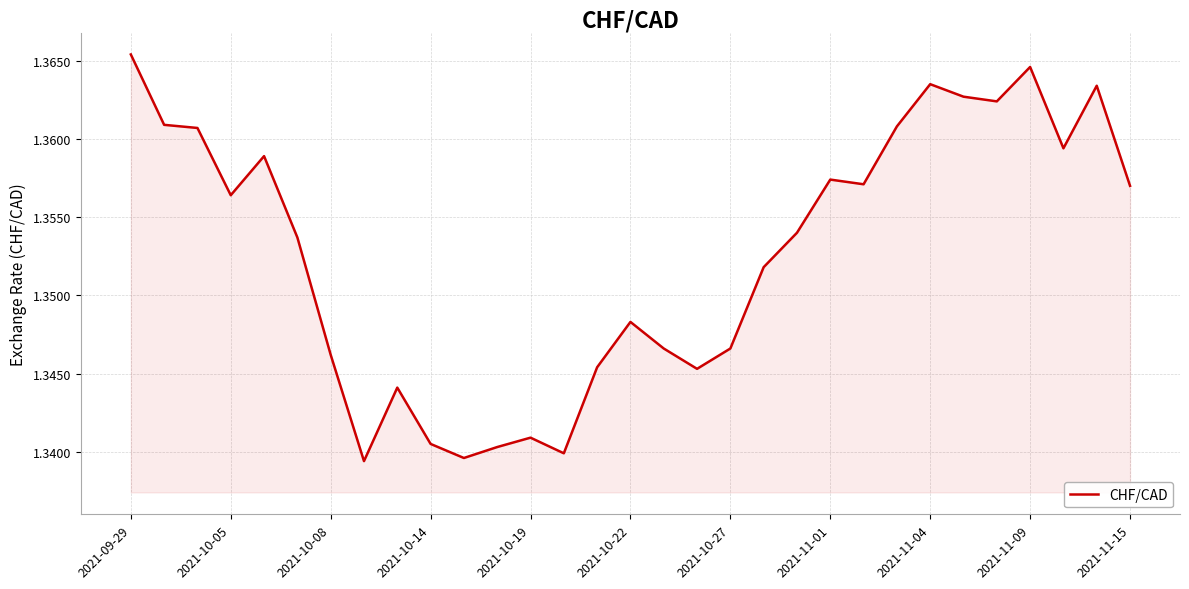

True or false: the data shows 0.4 at 2021-10-05.

False